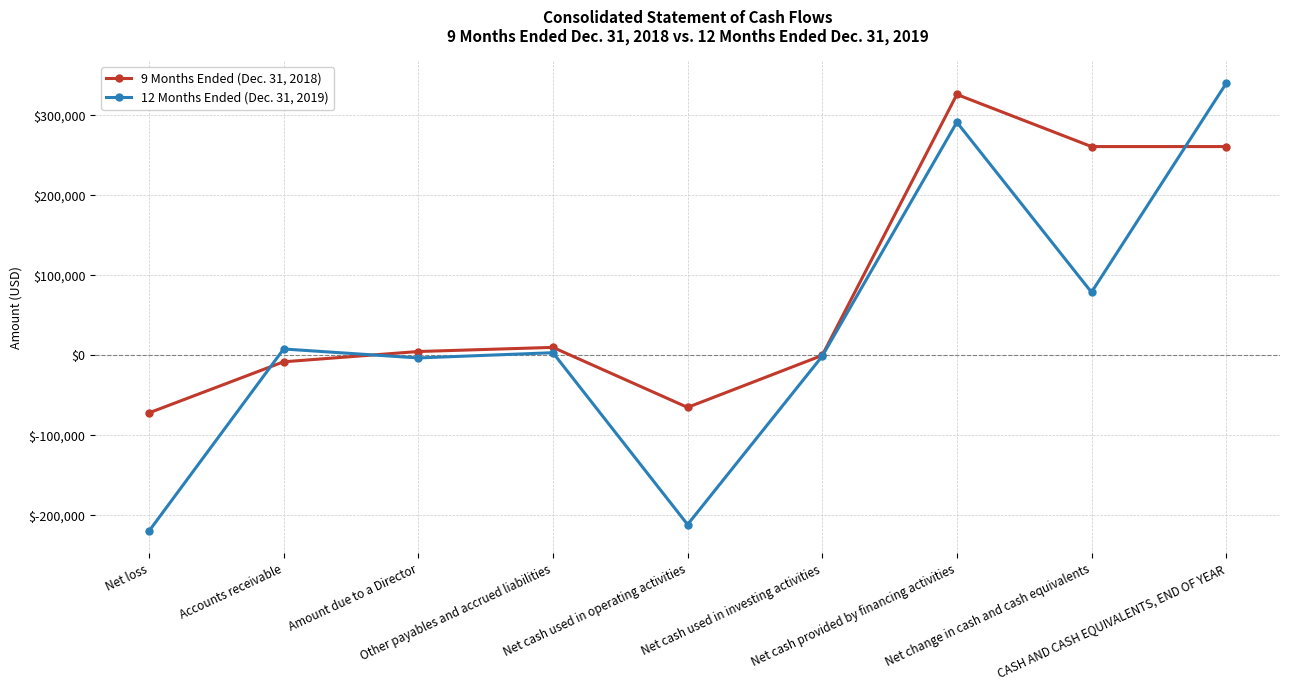

How many data points does each series have?

9